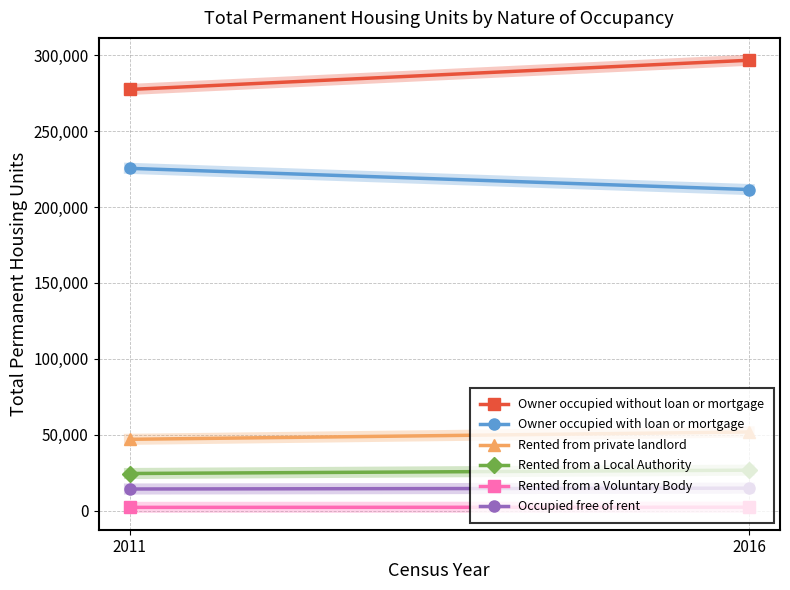

Which series has the widest spread of values?

Owner occupied without loan or mortgage